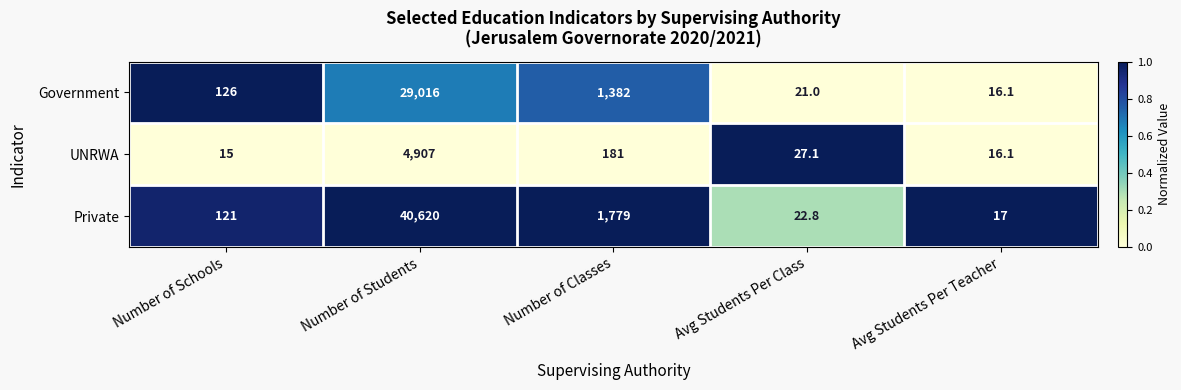

True or false: Private has a value of 41.5 at Number of Schools.

False